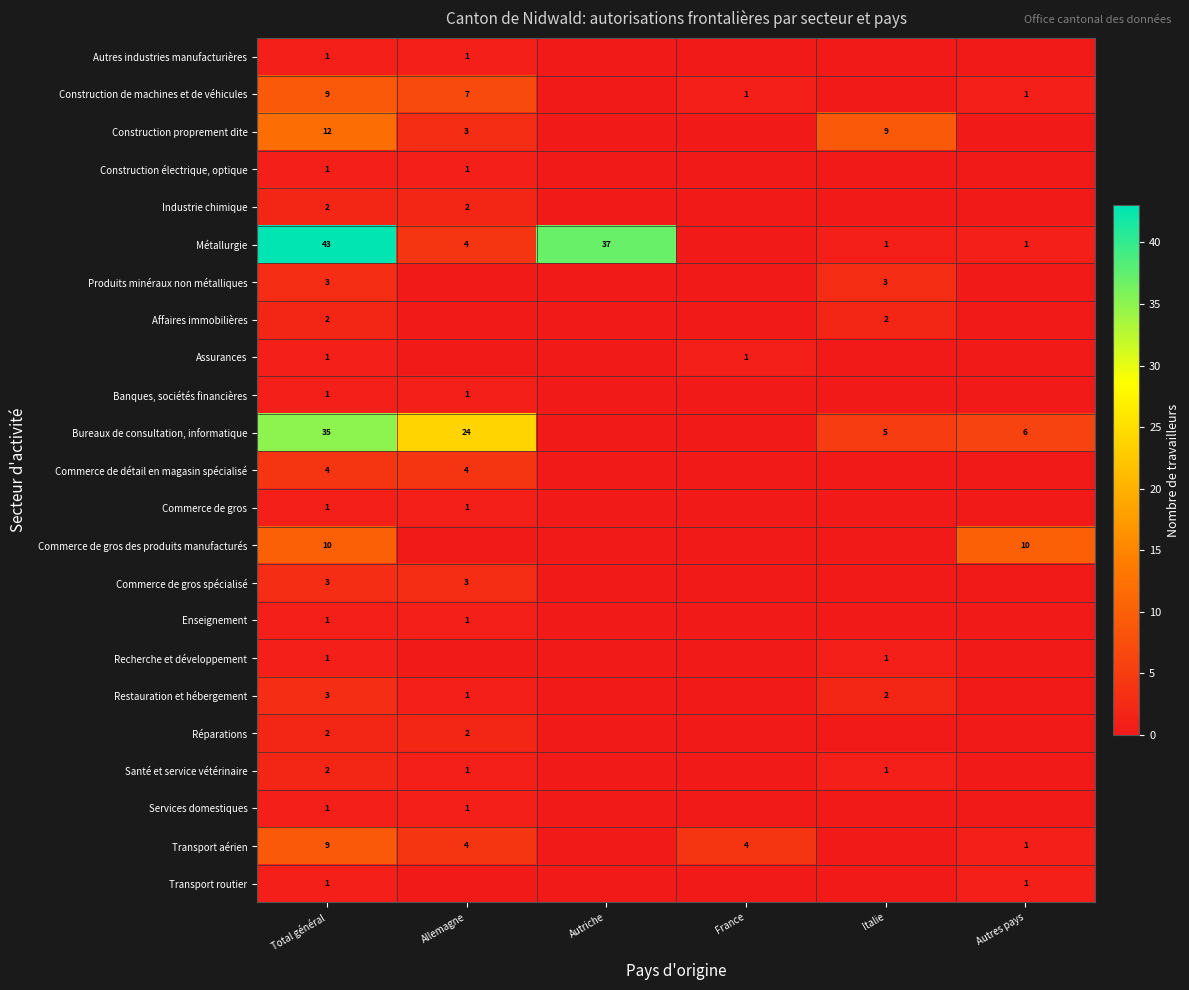

True or false: Commerce de gros spécialisé has a value of 1 at Total général.

False